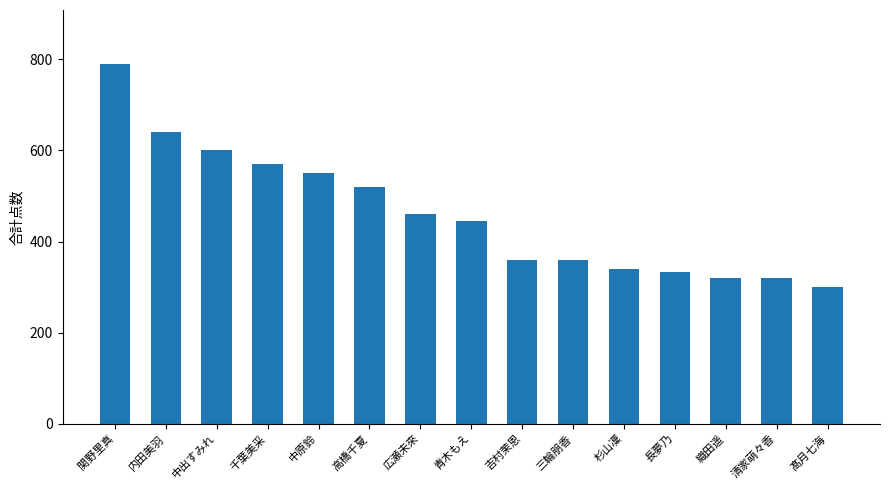

At which label is the value closest to 545?

中原鈴